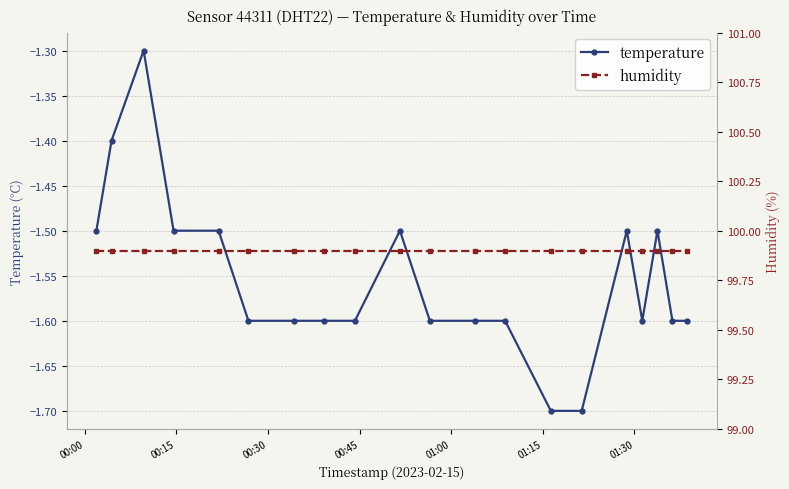

What is the lowest value of the temperature series?

-1.7